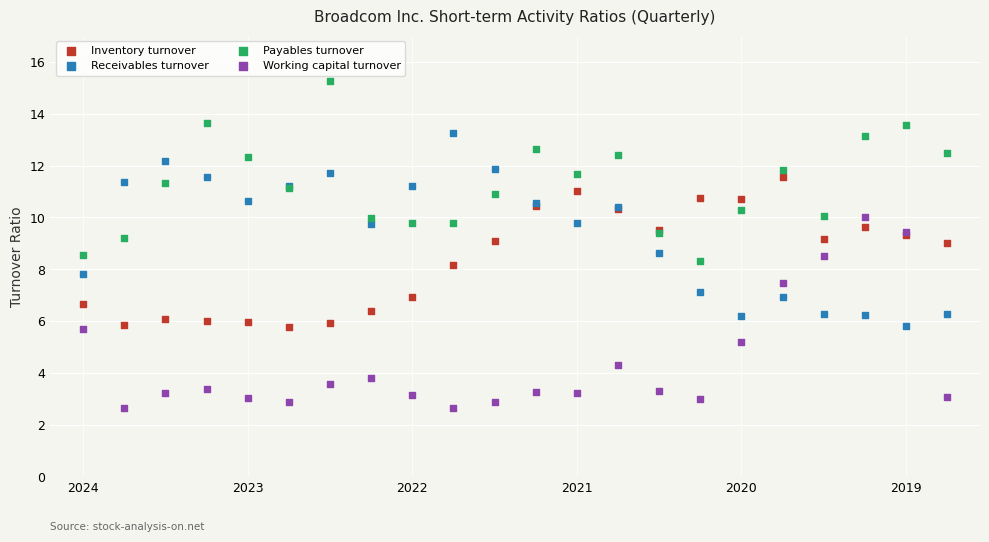

What are all the series names shown in the legend?

Inventory turnover, Receivables turnover, Payables turnover, Working capital turnover